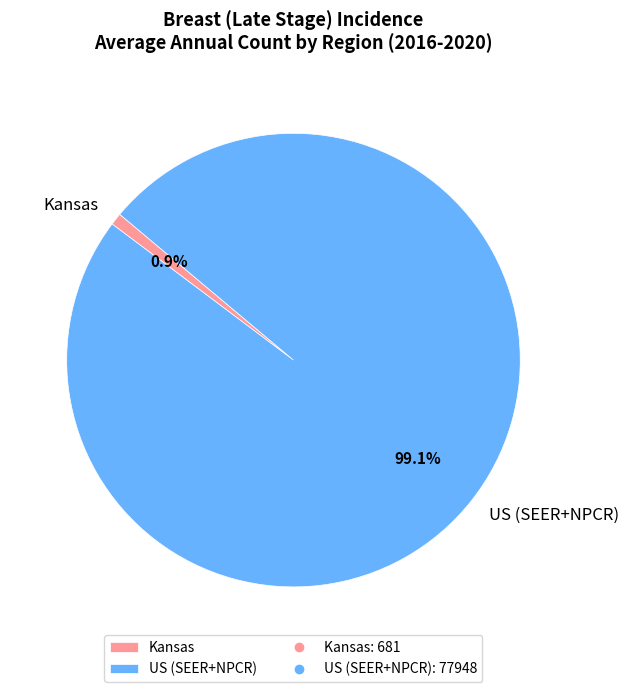

To the nearest percent, what is the difference between the largest and smallest slice percentages?

98%